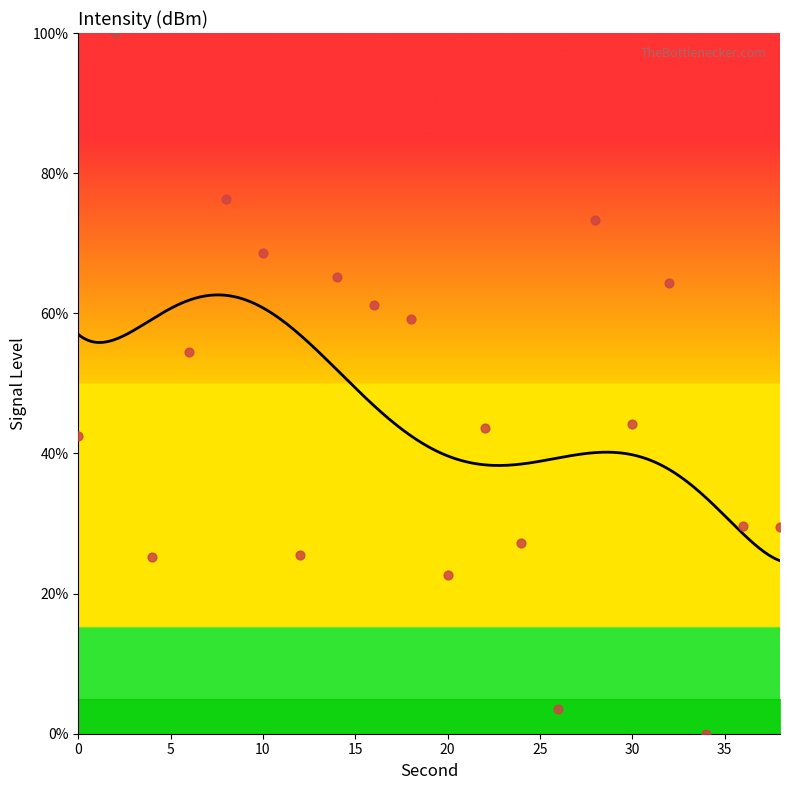

What is the change in value from 10 to 32?

-4.3